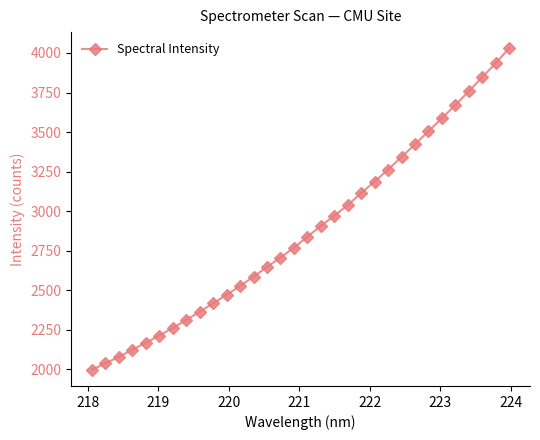

What is the maximum value shown in the chart?

4030.3